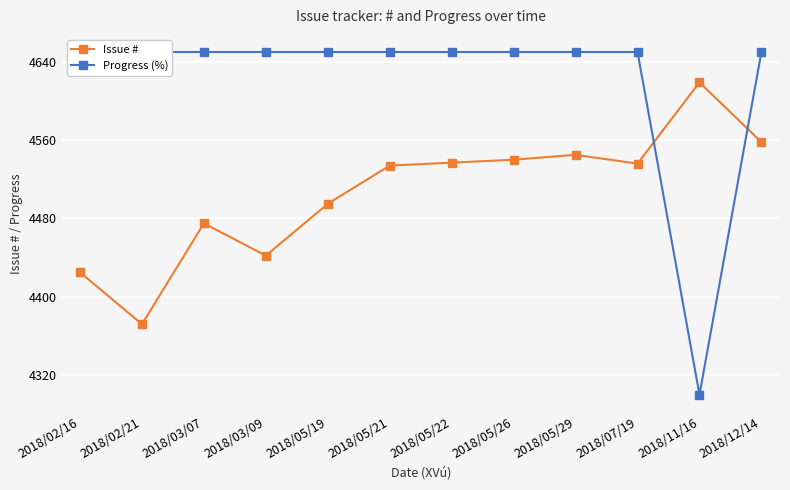

What is the greatest value displayed?

4650